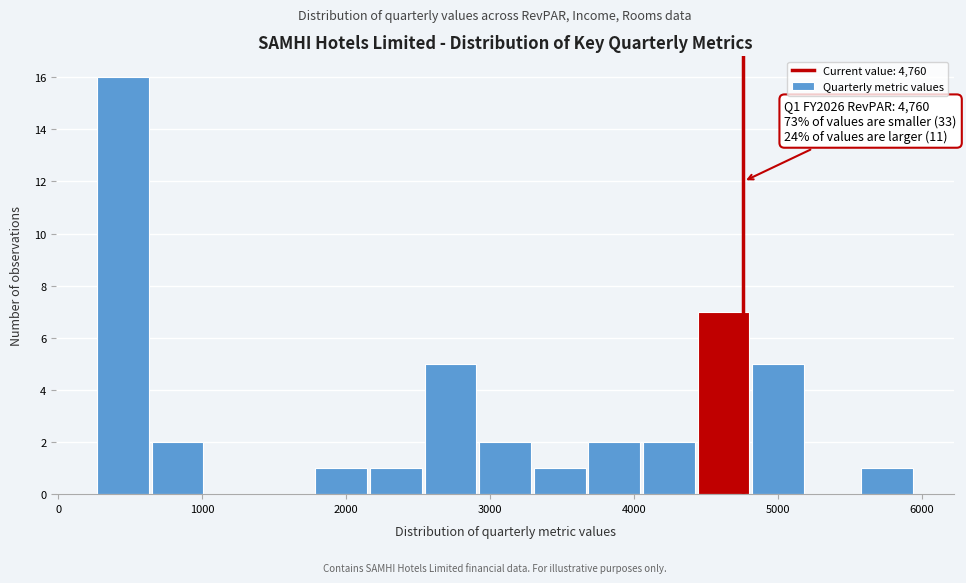

Around what value on the x-axis is the tallest bar? Give the approximate position of its centre, as read against the axis.

400